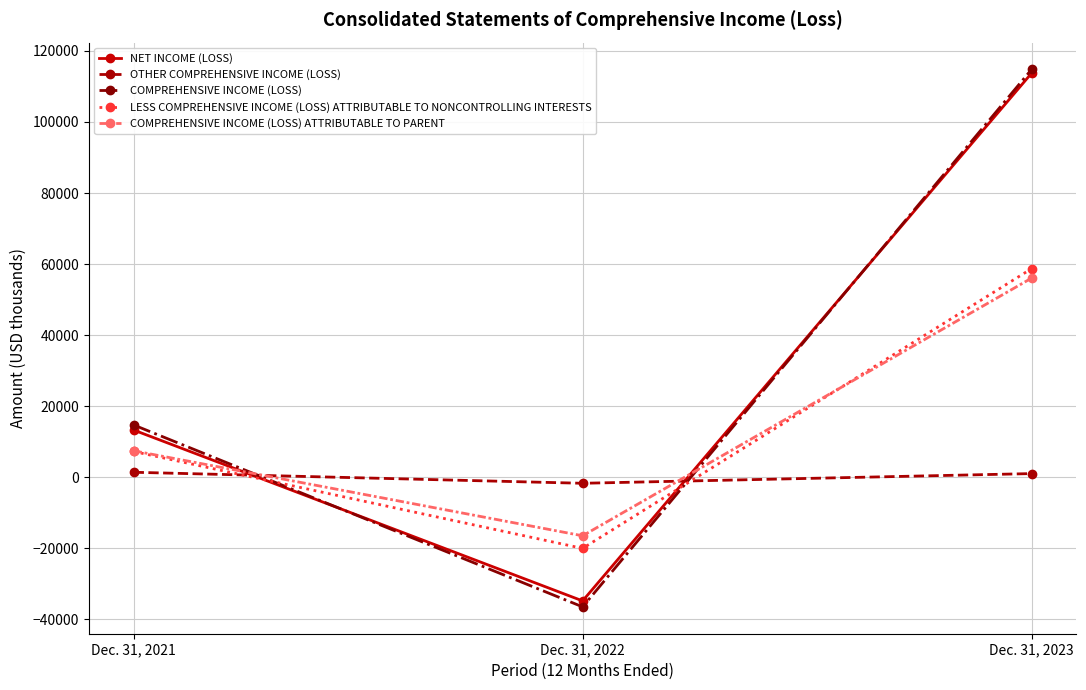

Between Dec. 31, 2022 and Dec. 31, 2023, which series saw the biggest shift?

COMPREHENSIVE INCOME (LOSS)